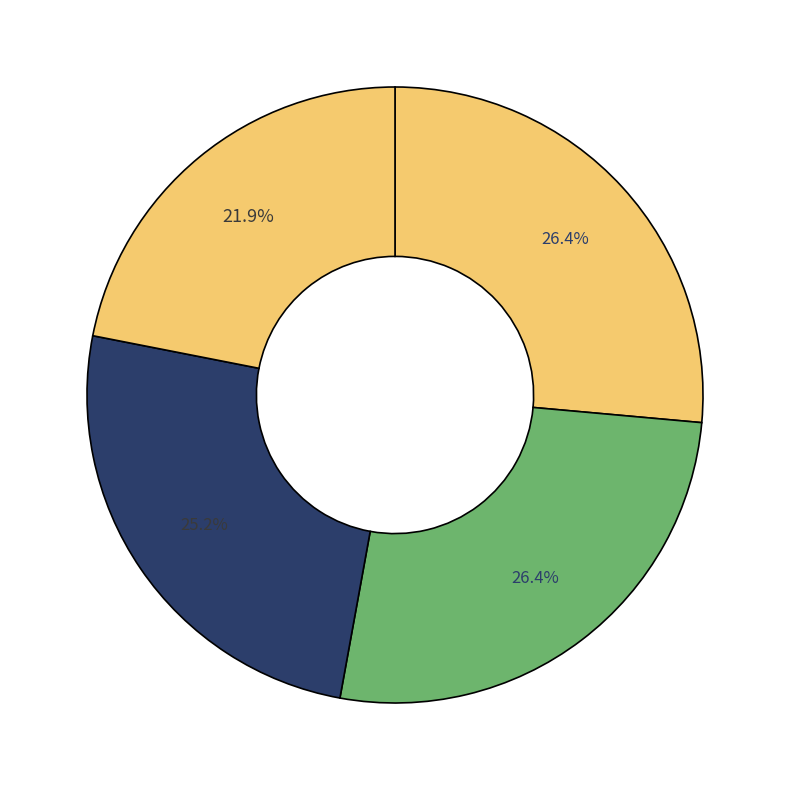

Rank the categories by value from highest to lowest.

Lizzy and the Rainbow, House for Mouse, Fire Engine Saves the Day, Hello, Rainbow